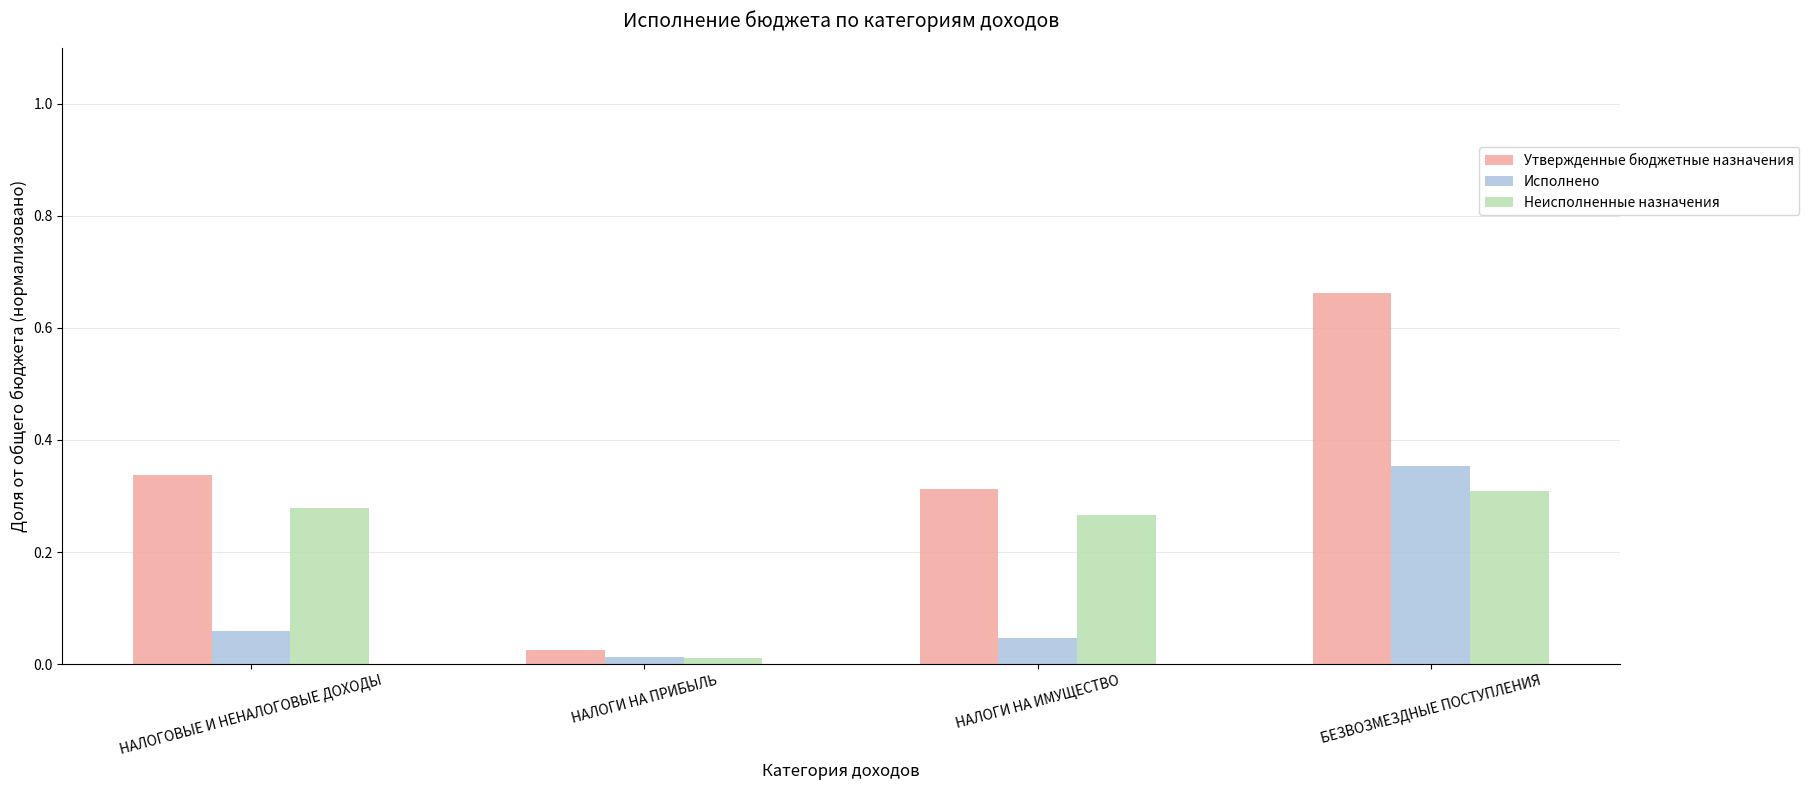

The Утвержденные бюджетные назначения series shows 0.2 at НАЛОГОВЫЕ И НЕНАЛОГОВЫЕ ДОХОДЫ. True or false?

False